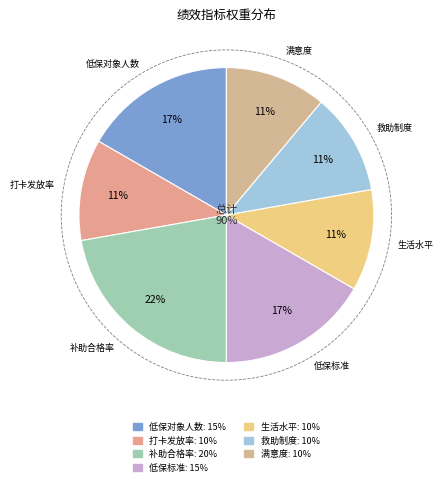

How many slices are in this pie chart?

7